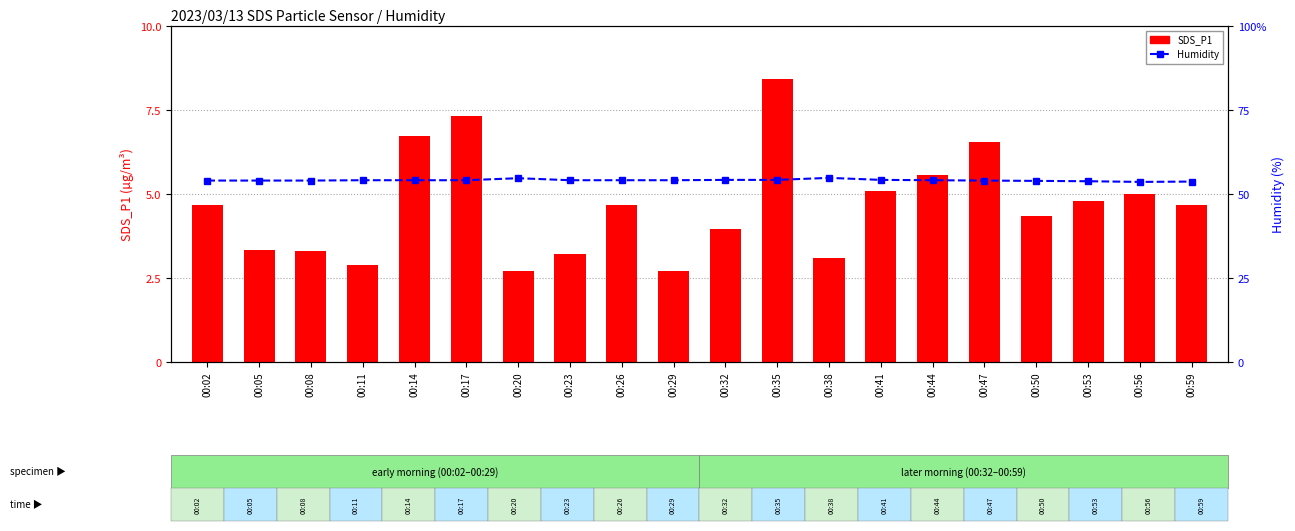

Between 00:02 and 00:35, which is larger?

00:35